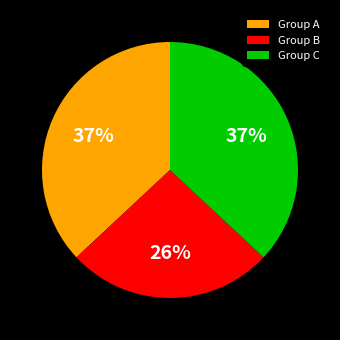

Which slice is the smallest?

Group B